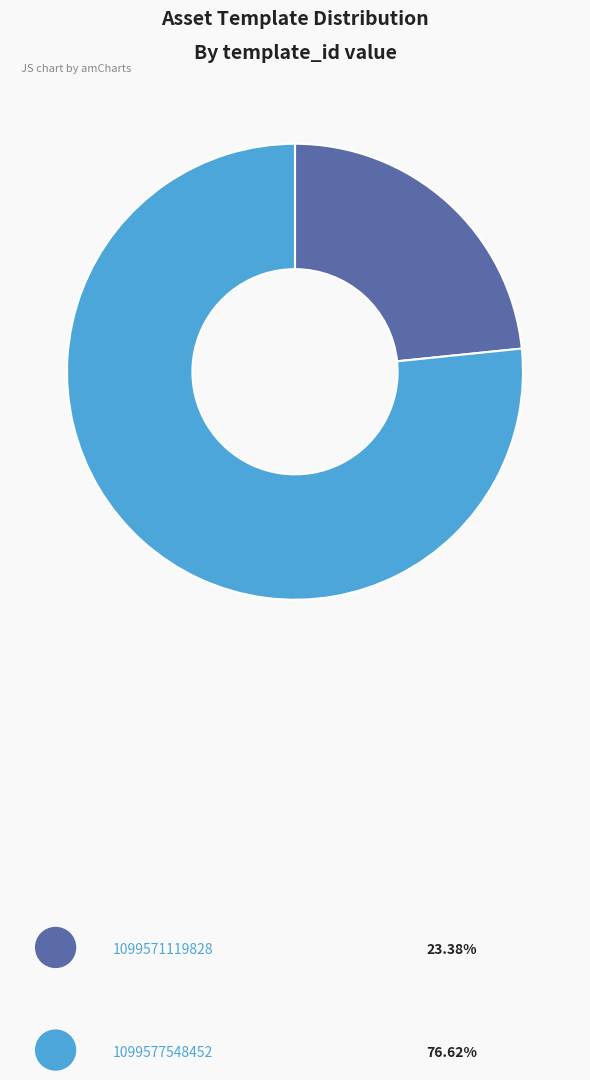

To the nearest percent, what is the difference between the 1099571119828 and 1099577548452 slice percentages?

53%